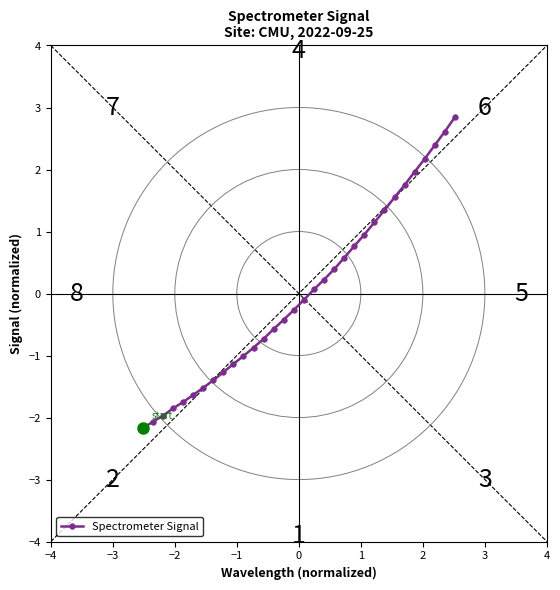

What is the smallest value displayed?

-2.2